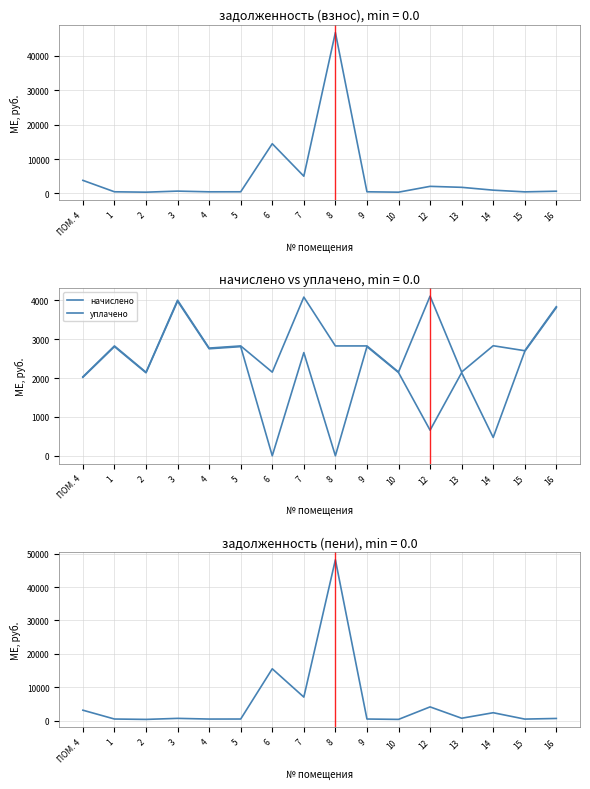

What is the average value of the начислено series?

2891.9